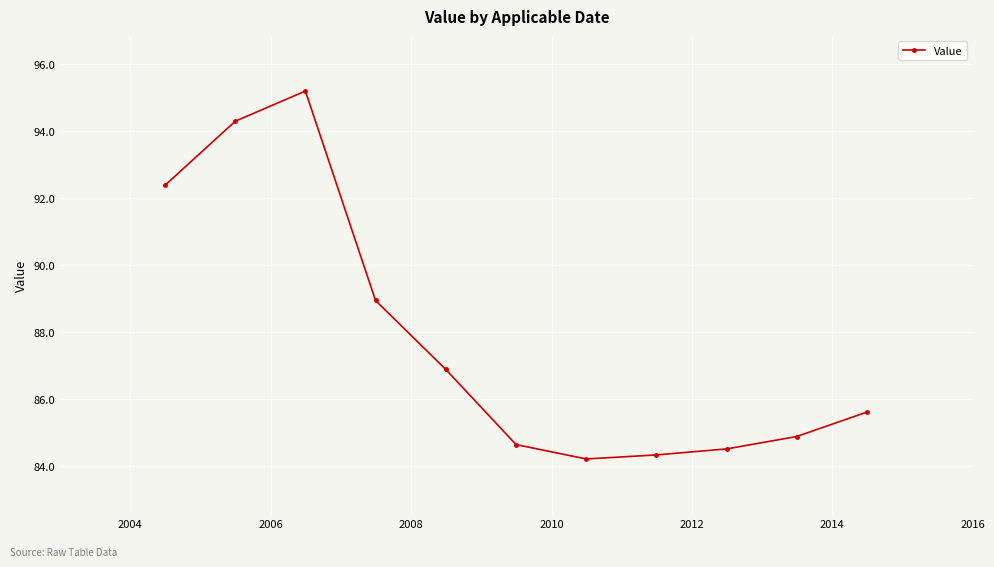

What is the average value?

87.8